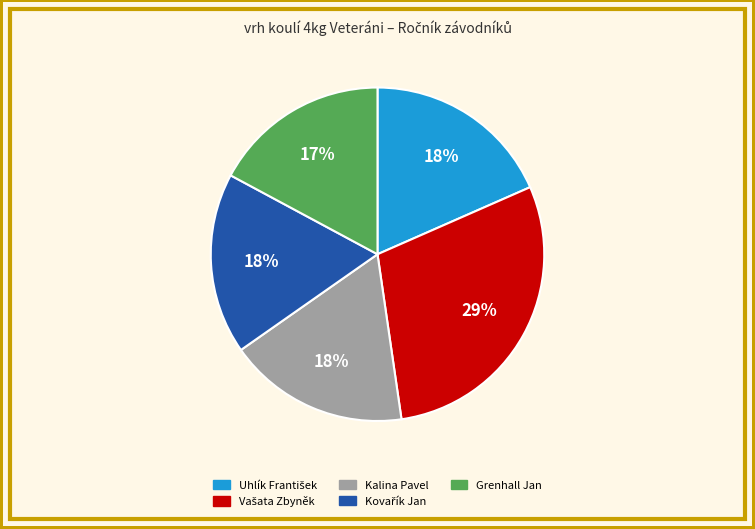

True or false: Kalina Pavel accounts for 23% of the total.

False